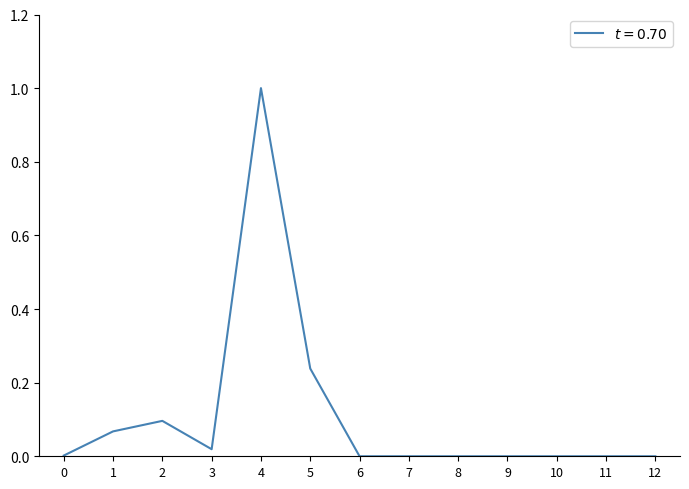

The value at 9 is -0.5. True or false?

False